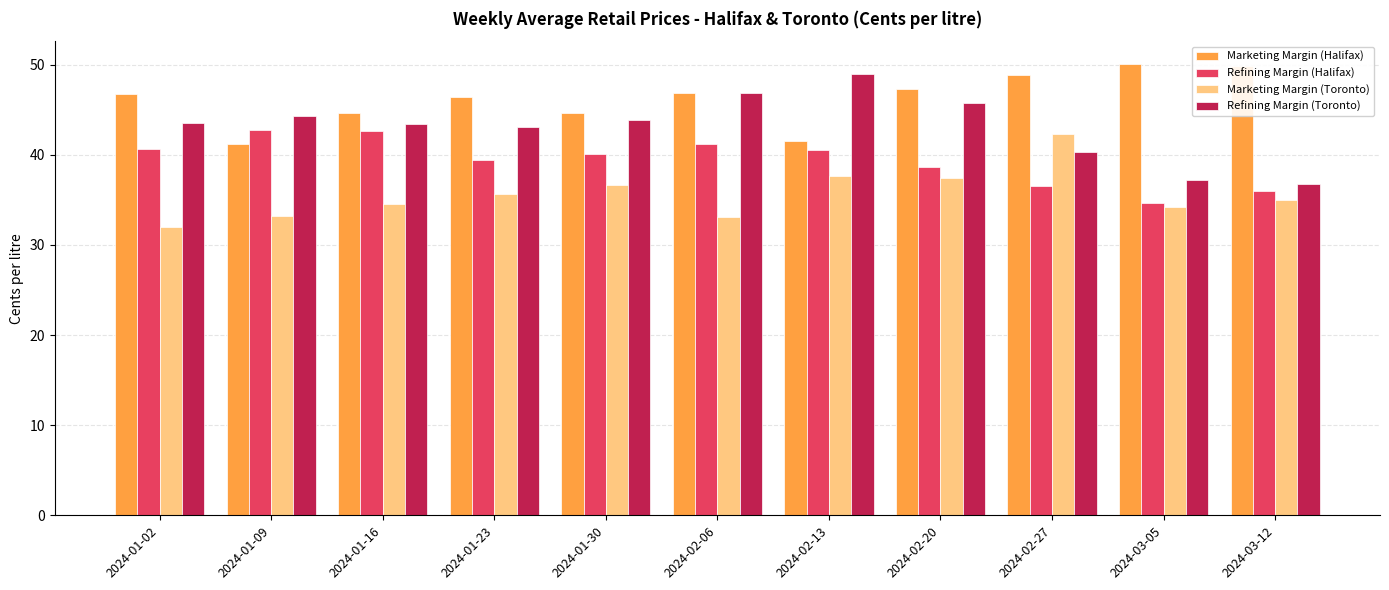

What is the sum of all Refining Margin (Halifax) values?

433.0